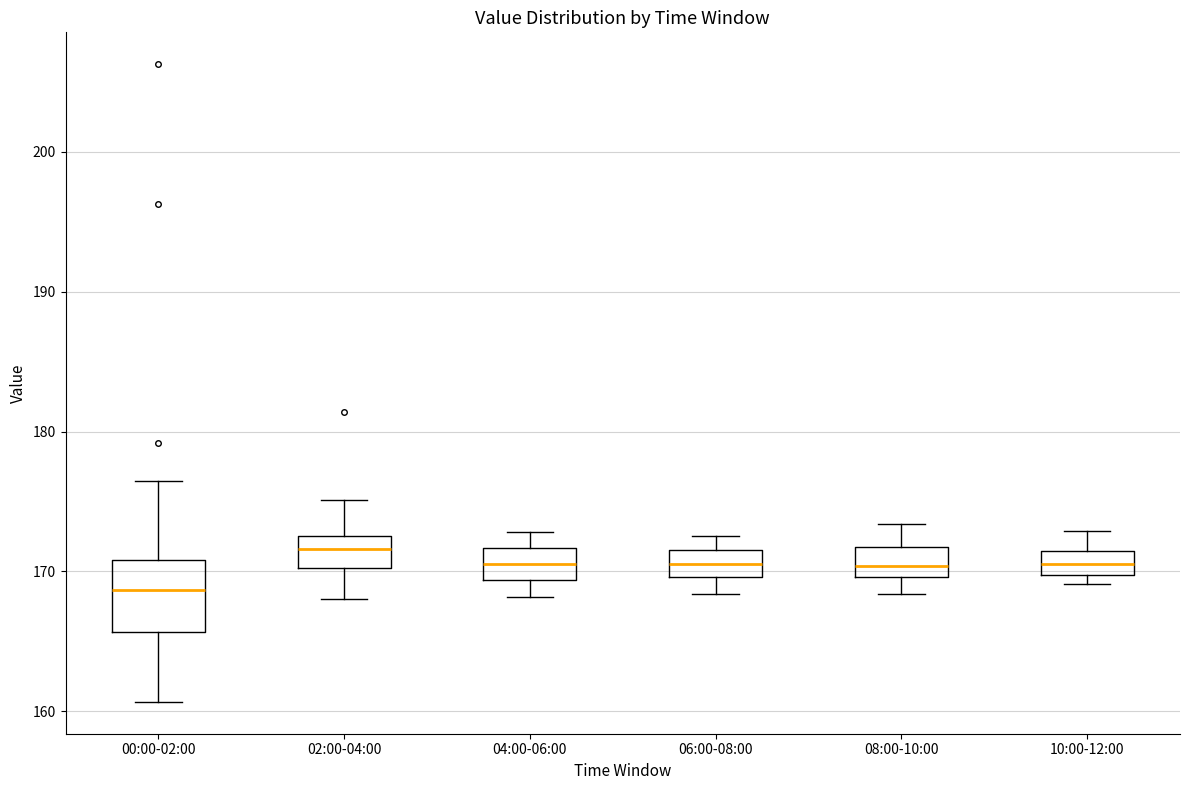

Where does the upper whisker of the box for 04:00-06:00 end on the y-axis? The values are not printed on the chart, so give them approximately, as read against the axis.

173